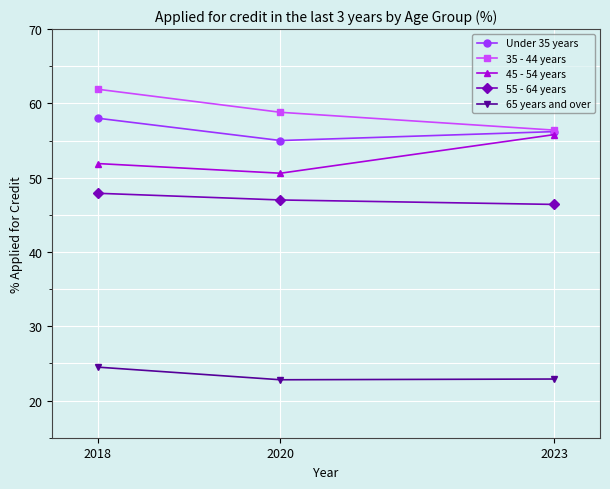

What is the difference between the 35 - 44 years values at 2020 and 2018?

3.1